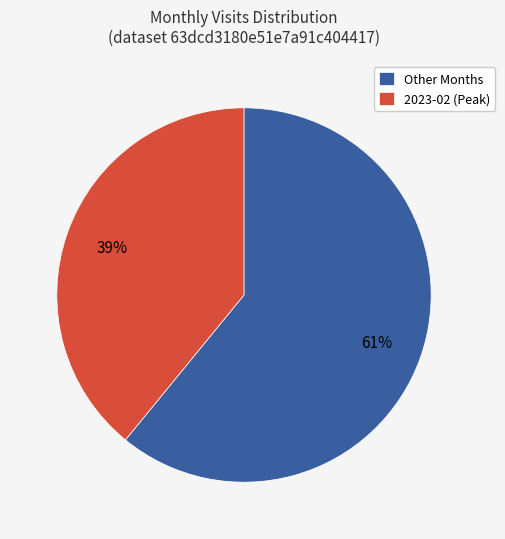

True or false: Other Months accounts for 73% of the total.

False